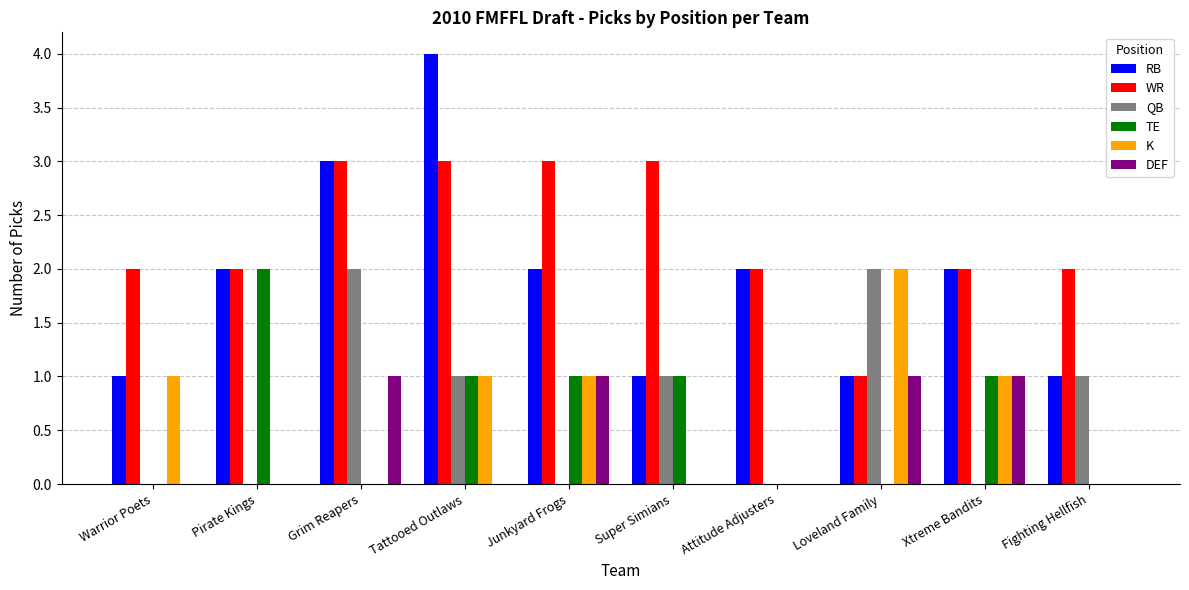

How many groups of bars are there?

10